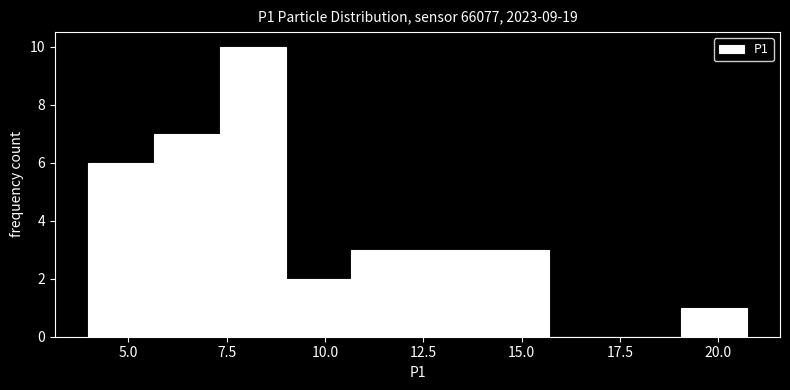

Around what value on the x-axis is the tallest bar? Give the approximate position of its centre, as read against the axis.

8.0